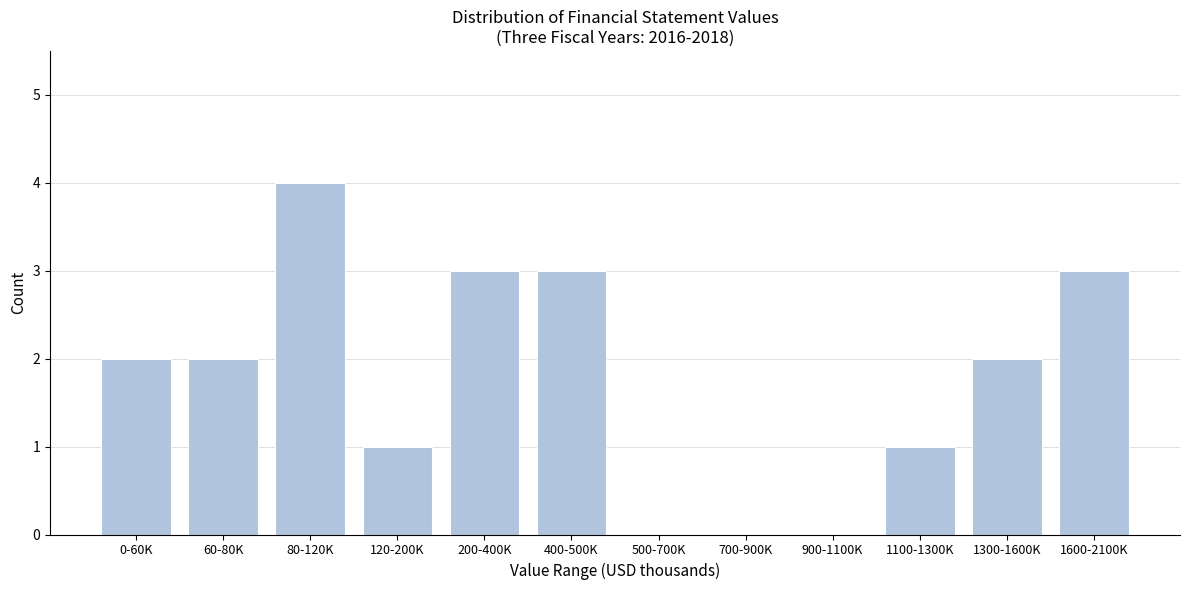

Reading left to right, list all the values displayed in this chart.

0-60K=2	60-80K=2	80-120K=4	120-200K=1	200-400K=3	400-500K=3	500-700K=0	700-900K=0	900-1100K=0	1100-1300K=1	1300-1600K=2	1600-2100K=3